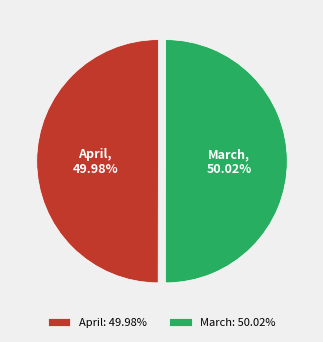

Is the sum of March, 50.02% and April, 49.98% greater than half?

Yes